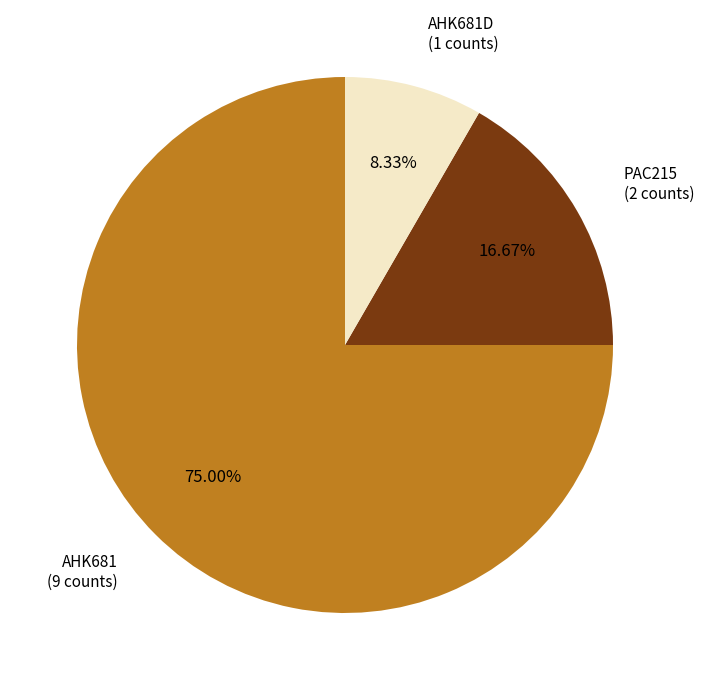

What percentage is the AHK681D slice, to the nearest percent?

8%